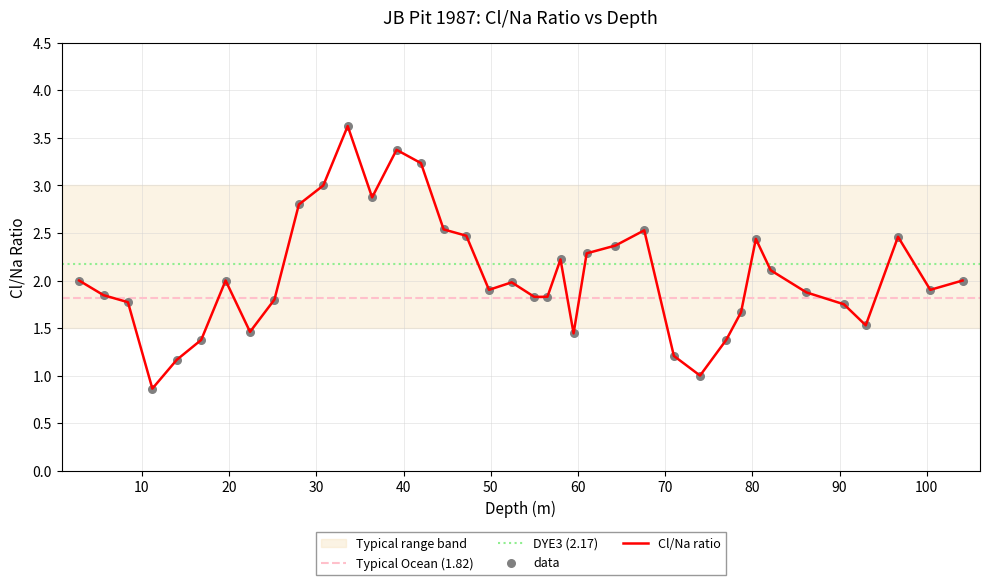

Which has a higher value, 19.6 or 42.0?

42.0